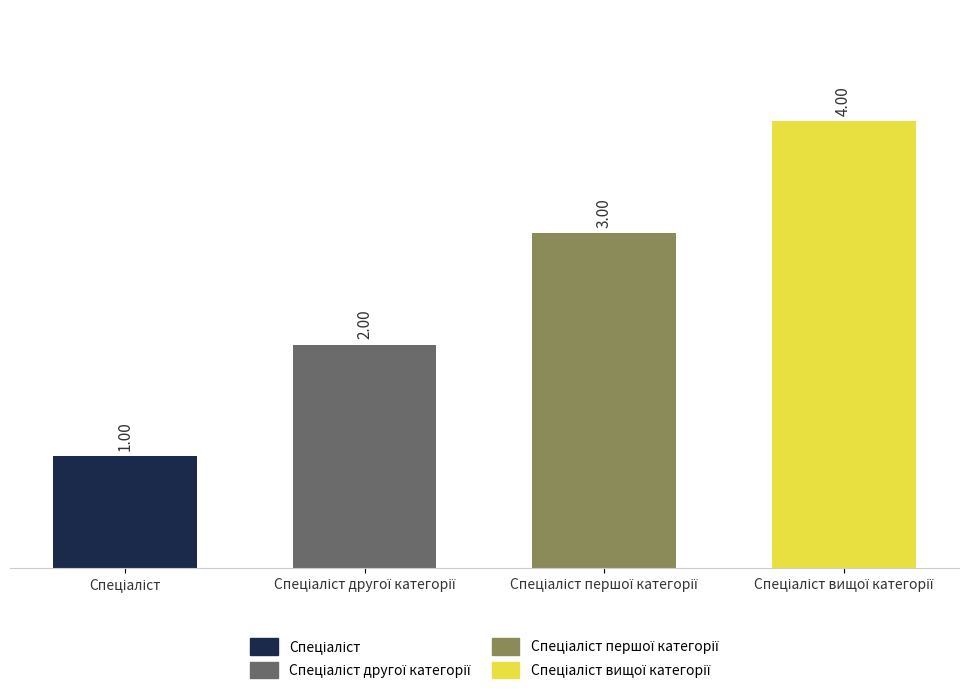

What is the difference between the maximum and minimum values?

3